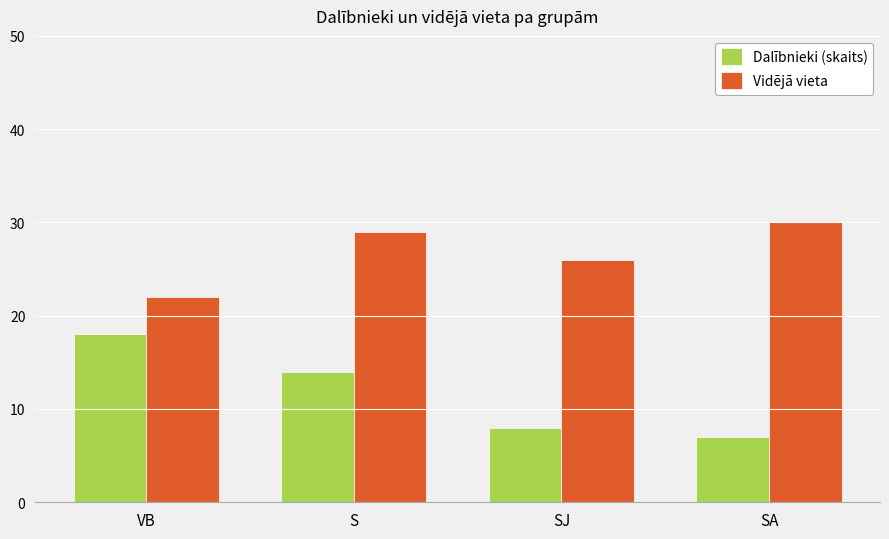

How many data points does each series have?

4